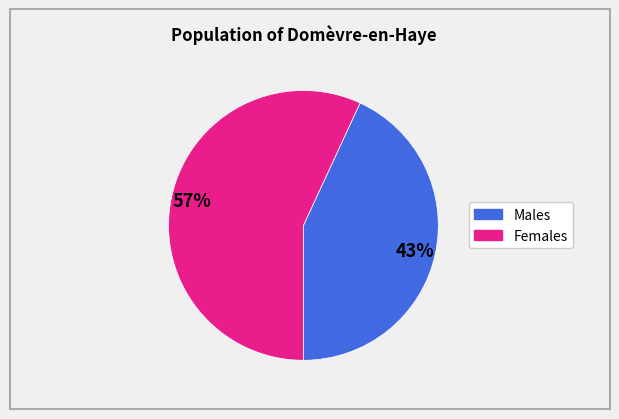

Is there a majority slice in this chart?

Yes